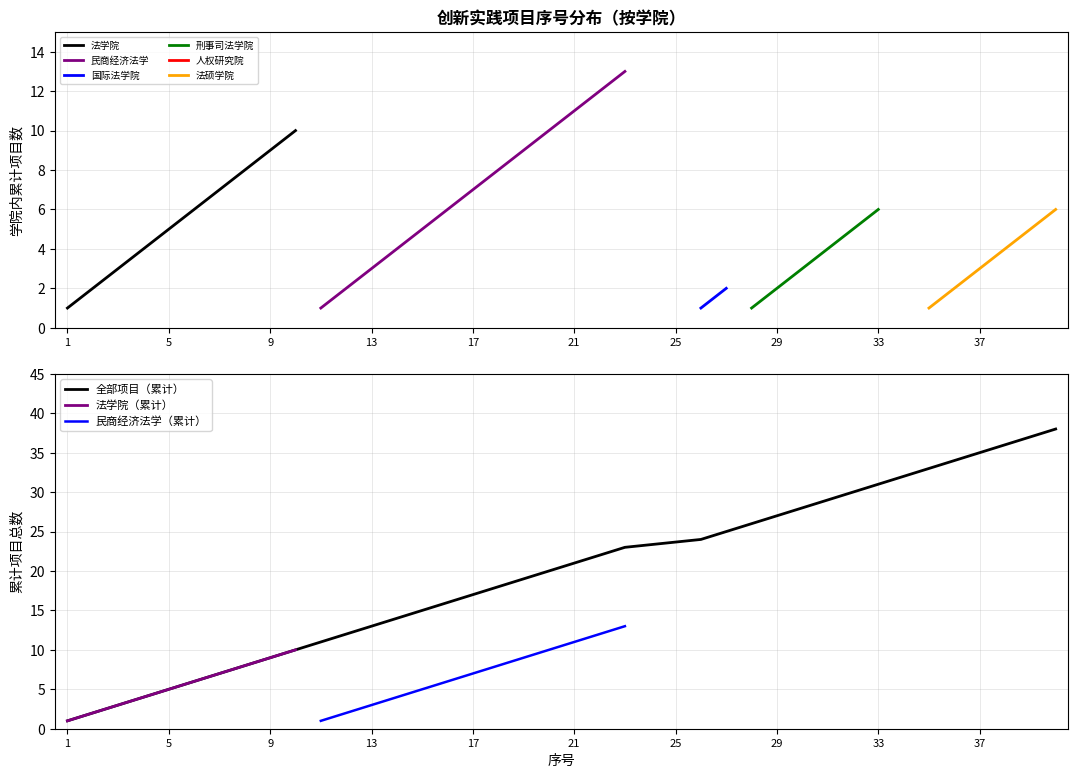

What is the maximum value for 法学院?

10